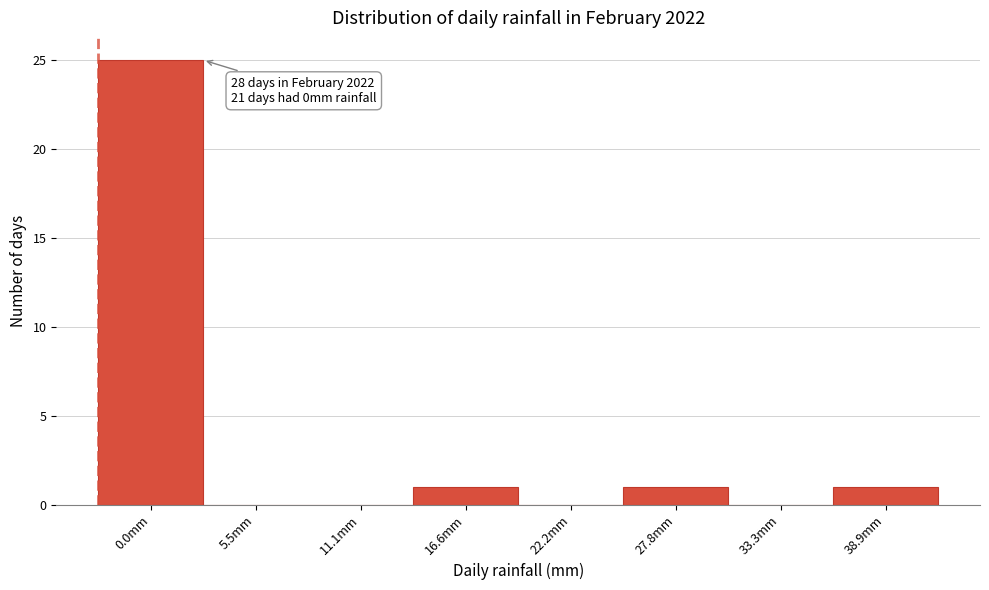

Reading right to left, transcribe all the data shown in this chart.

38.9mm=1	33.3mm=0	27.8mm=1	22.2mm=0	16.6mm=1	11.1mm=0	5.5mm=0	0.0mm=25